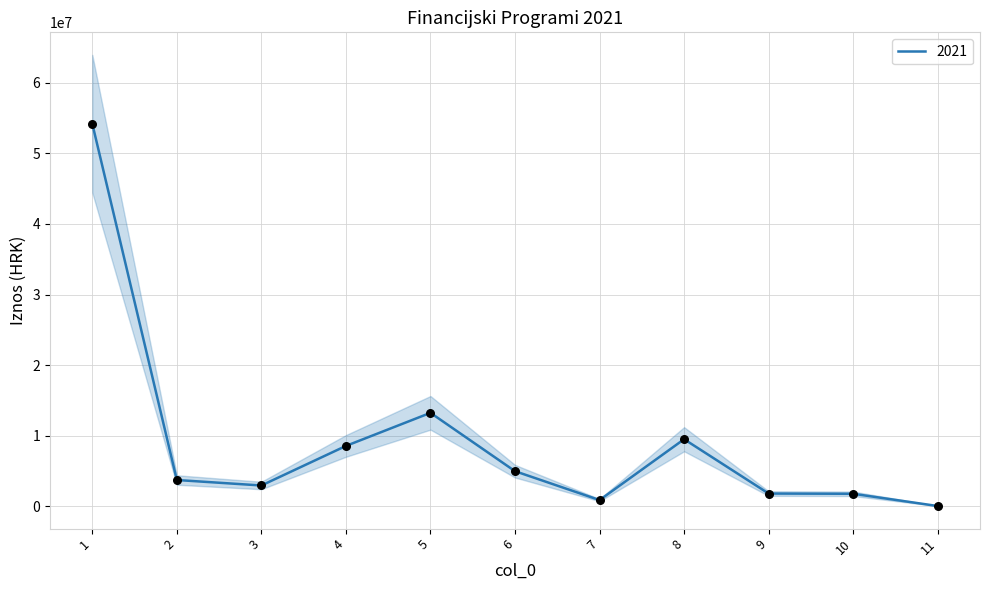

What is the ratio of the value at 8 to the value at 7?

10.9